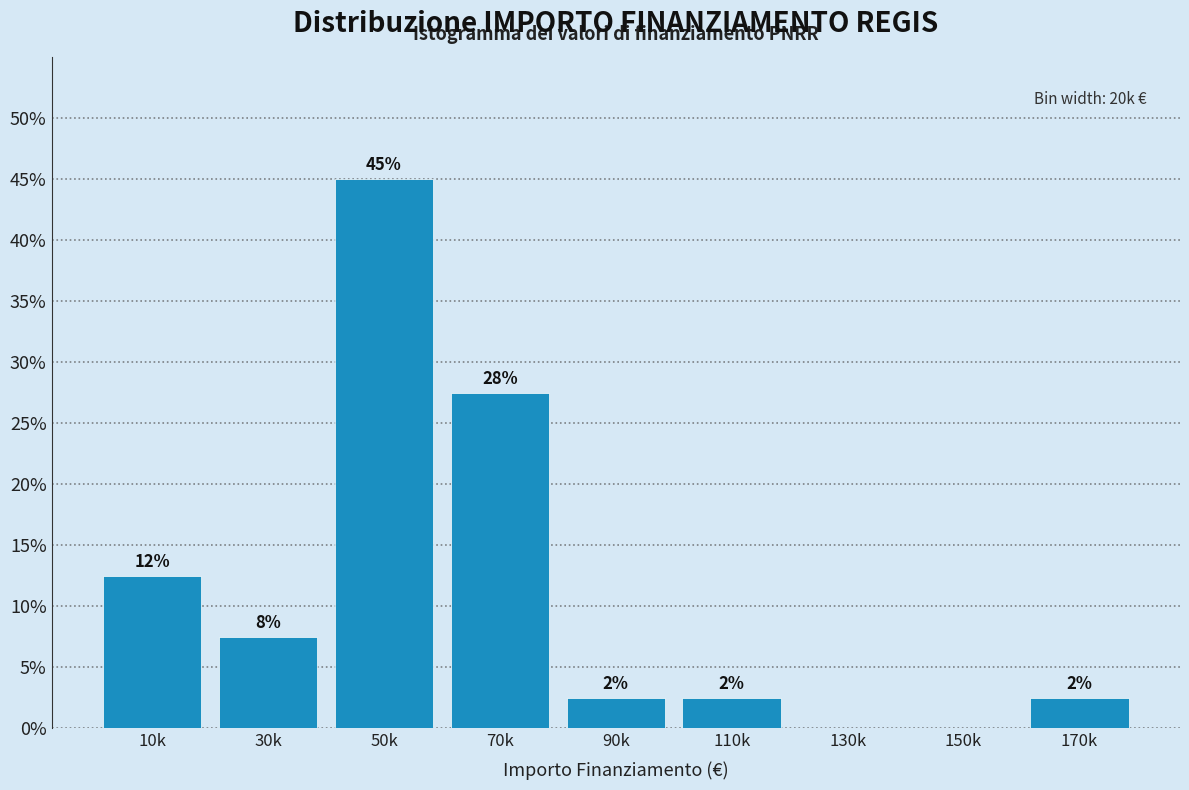

Are the bars horizontal?

No